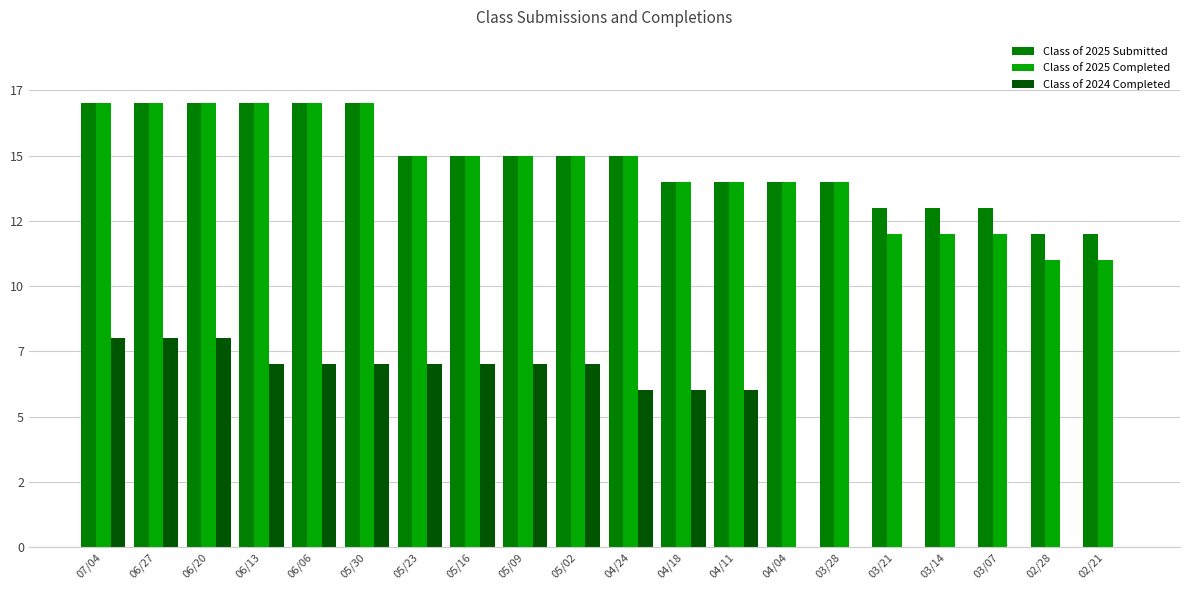

What is the label of the 11th bar from the left?

04/24